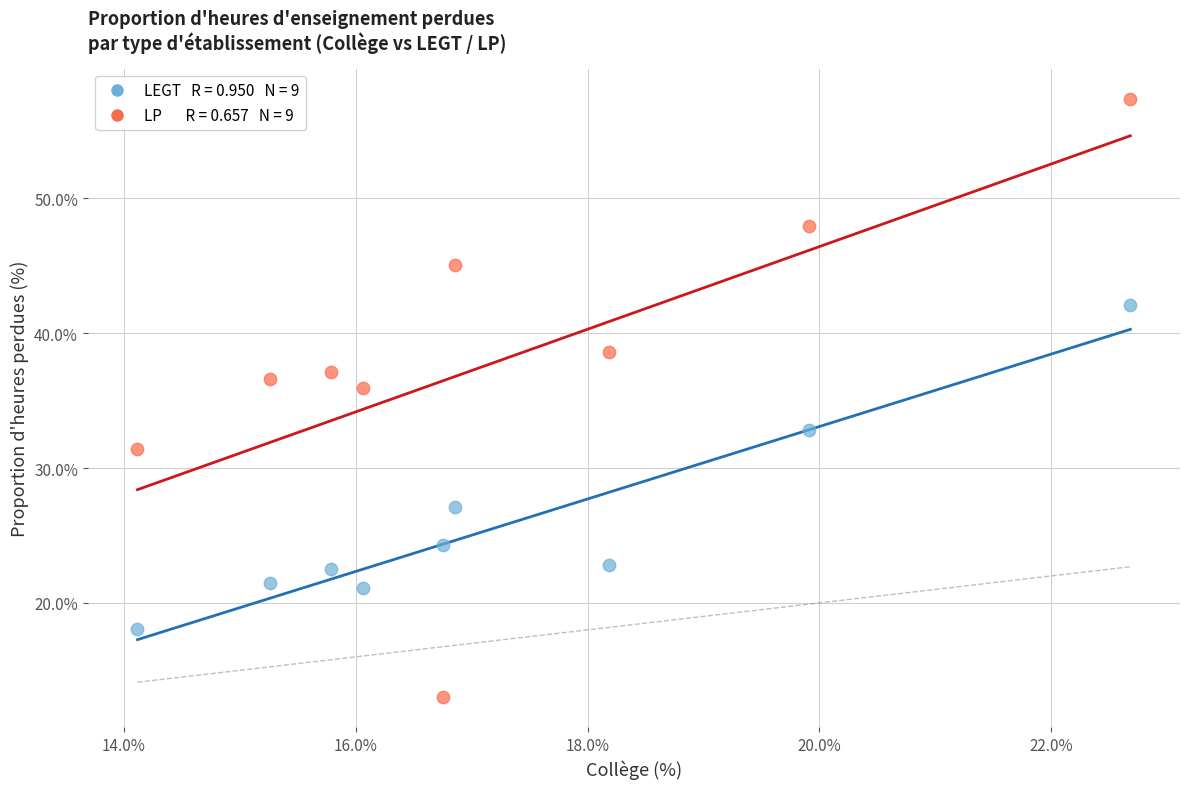

Across all series, what Y value is closest to 35?

35.9